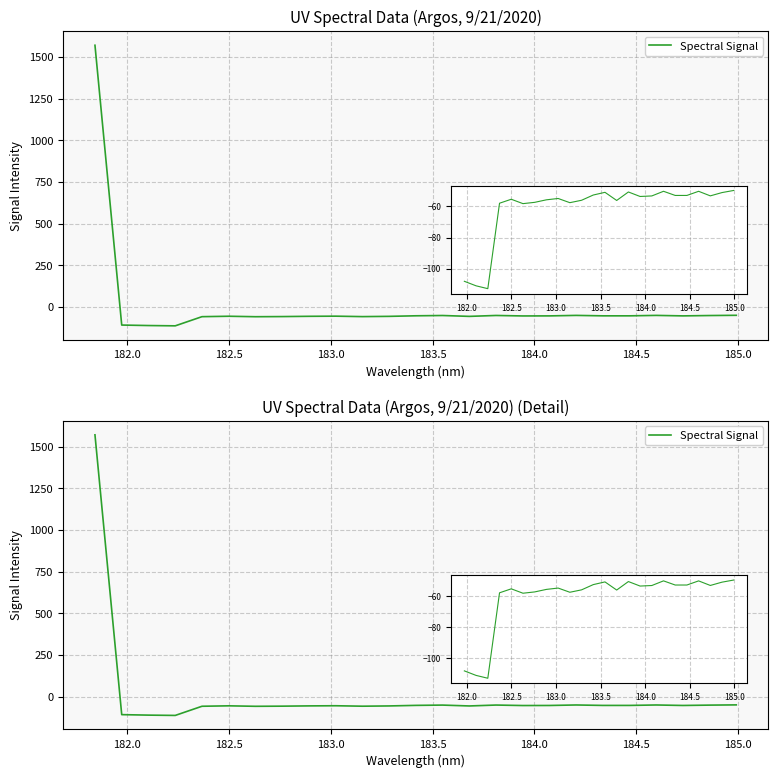

How many data points does each series have?

25